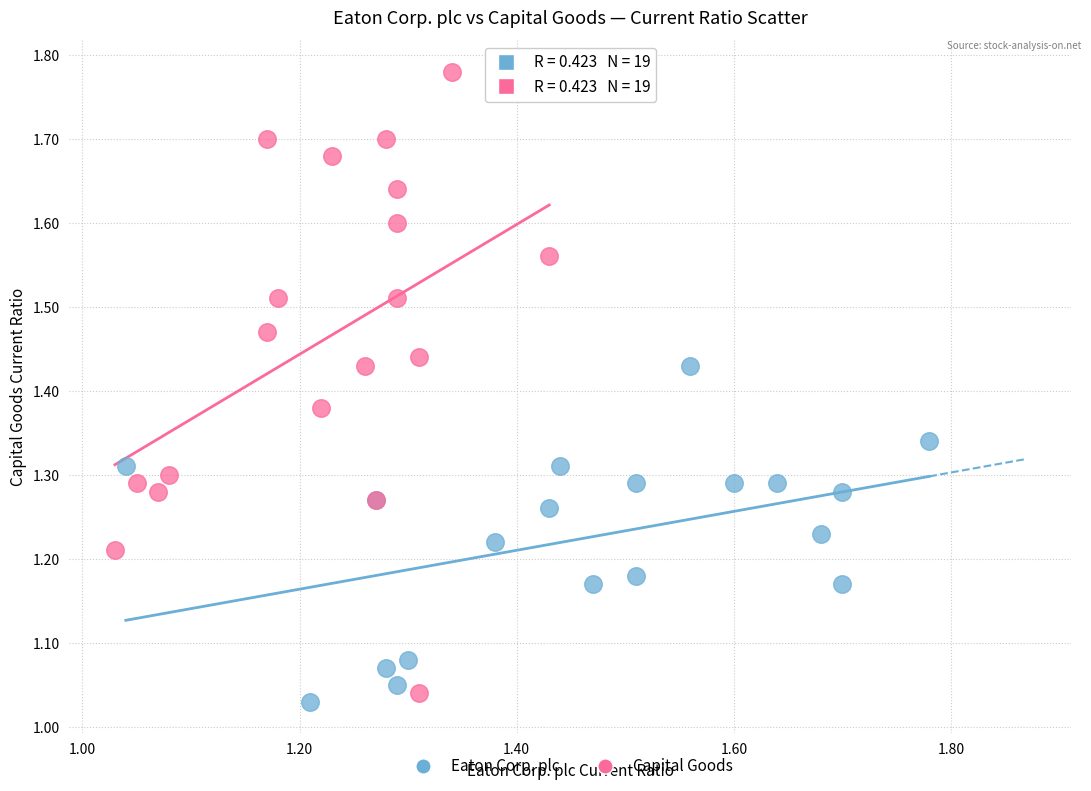

Which series reaches the maximum Y coordinate?

Capital Goods